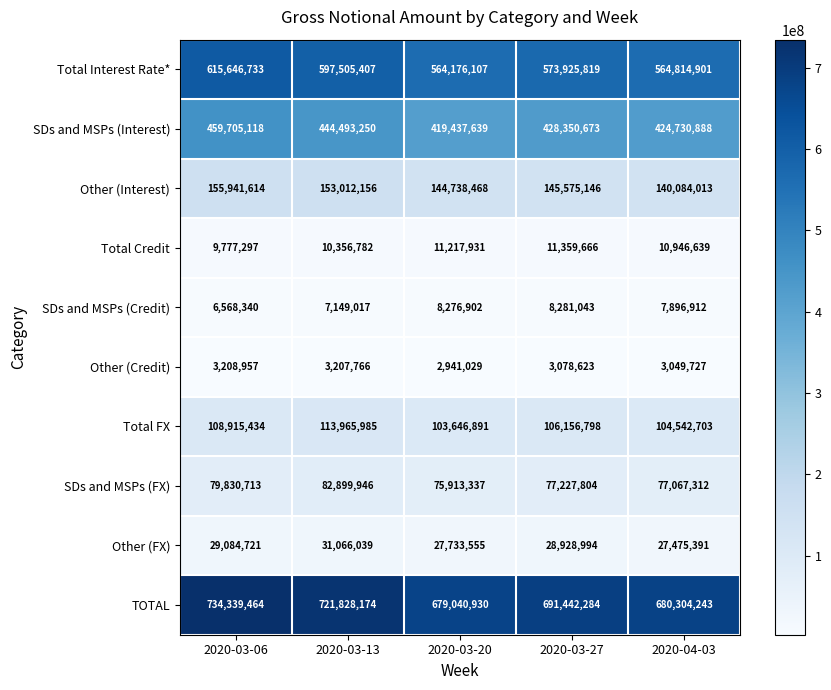

Which label corresponds to the smallest value in the chart?

2020-03-20